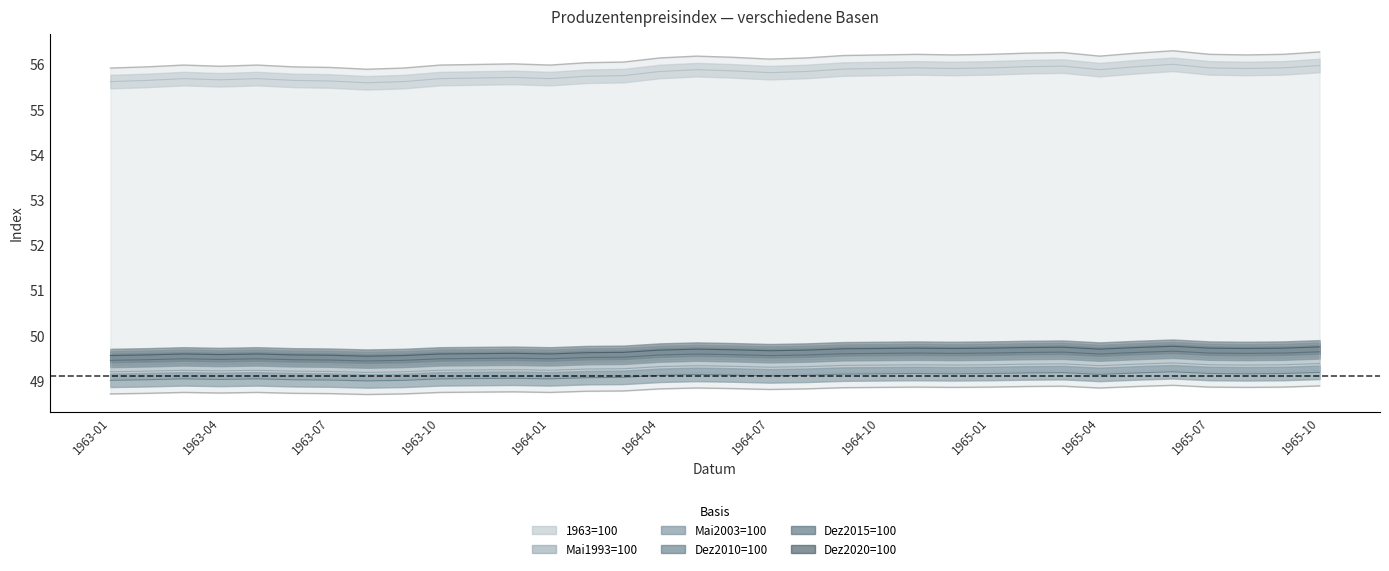

Is the value of Dez2020=100 at 1963-01 greater than the value of Mai2003=100 at 1965-01?

No